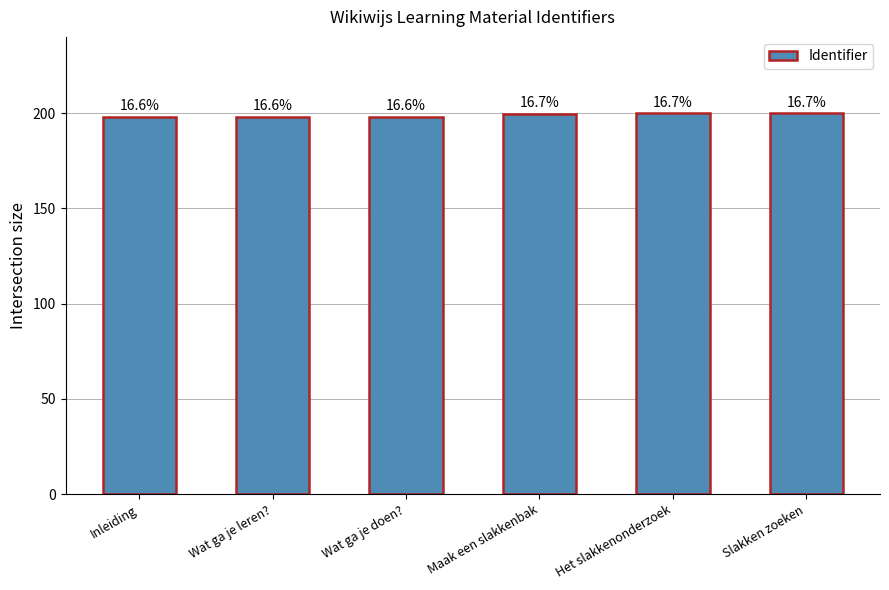

Reading left to right, transcribe all the data shown in this chart.

198.1	198.1	198.1	199.8	199.8	199.8